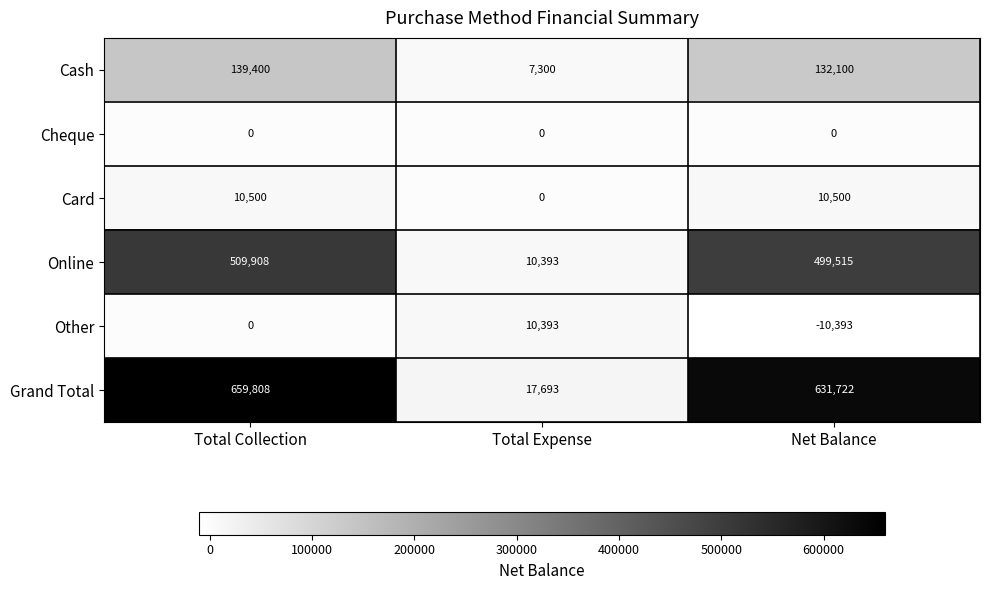

How many categories are shown in the chart?

3